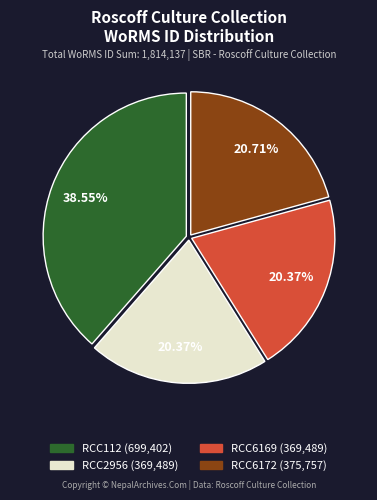

Approximately how many times larger is the value at RCC6172 compared to RCC112?

0.5